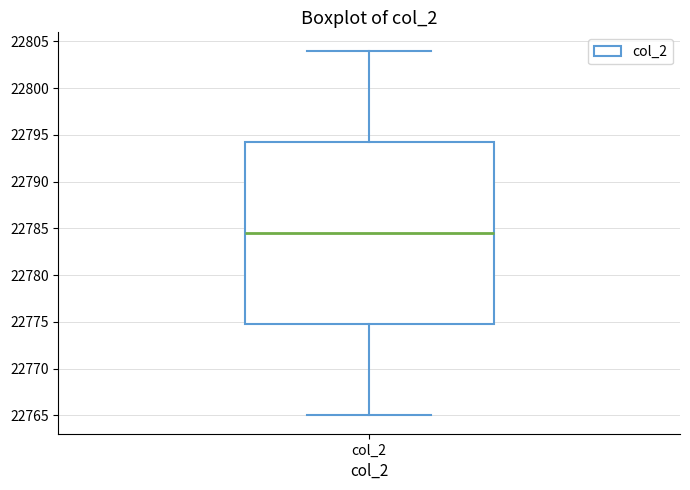

Where is the upper edge of the box for col_2 on the y-axis? The values are not printed on the chart, so give them approximately, as read against the axis.

22794.5